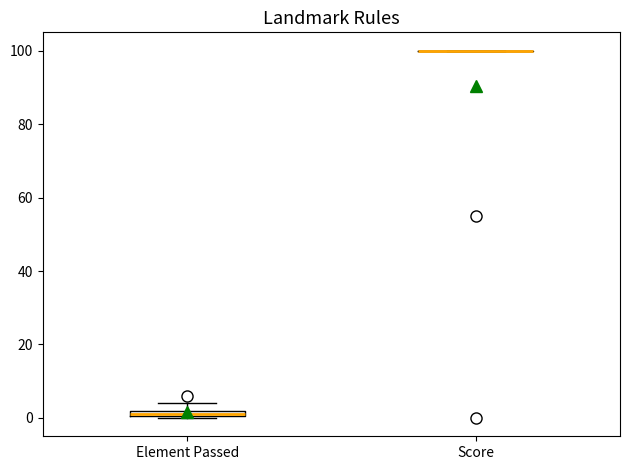

Where is the upper edge of the box for Element Passed on the y-axis? The values are not printed on the chart, so give them approximately, as read against the axis.

2